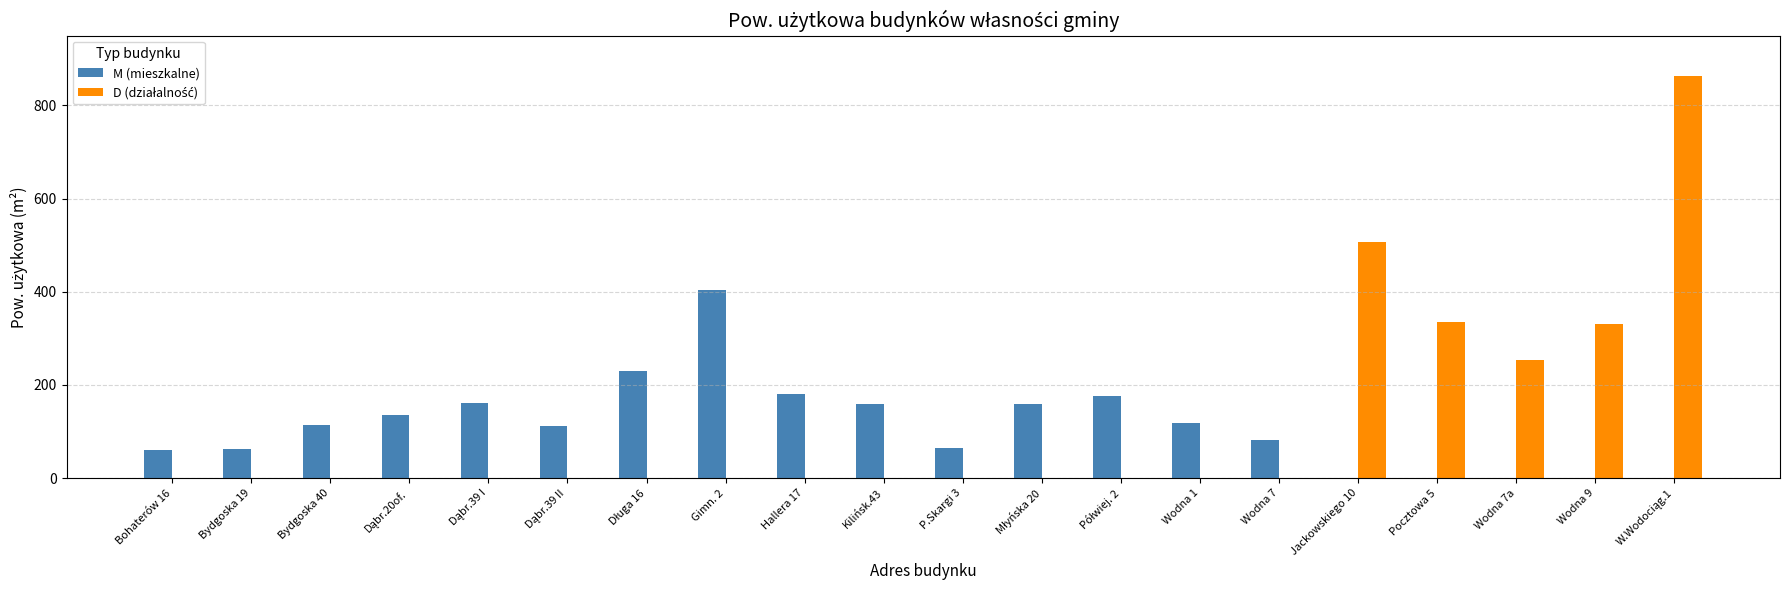

The value of M (mieszkalne) at Kilińsk.43 is 160.0. True or false?

True